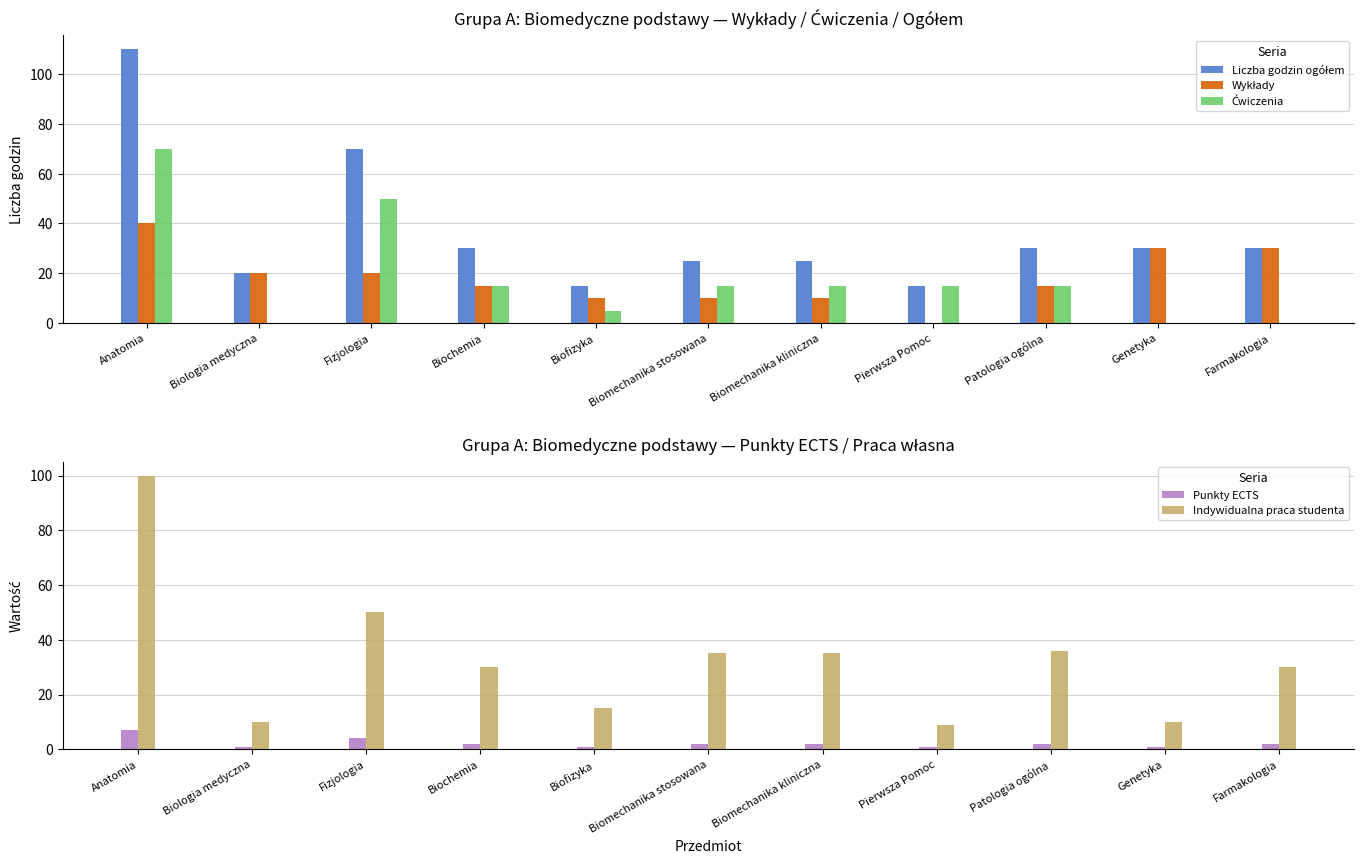

How many data points in Wykłady are above 15?

5